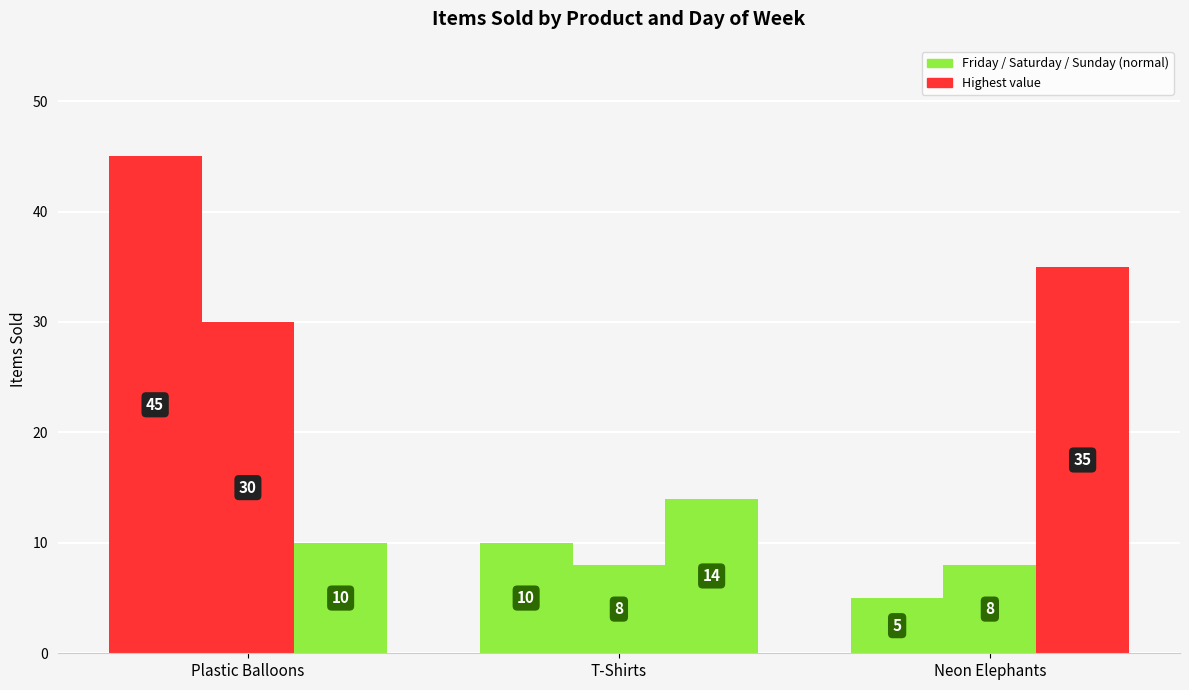

Does the chart contain any negative values?

No